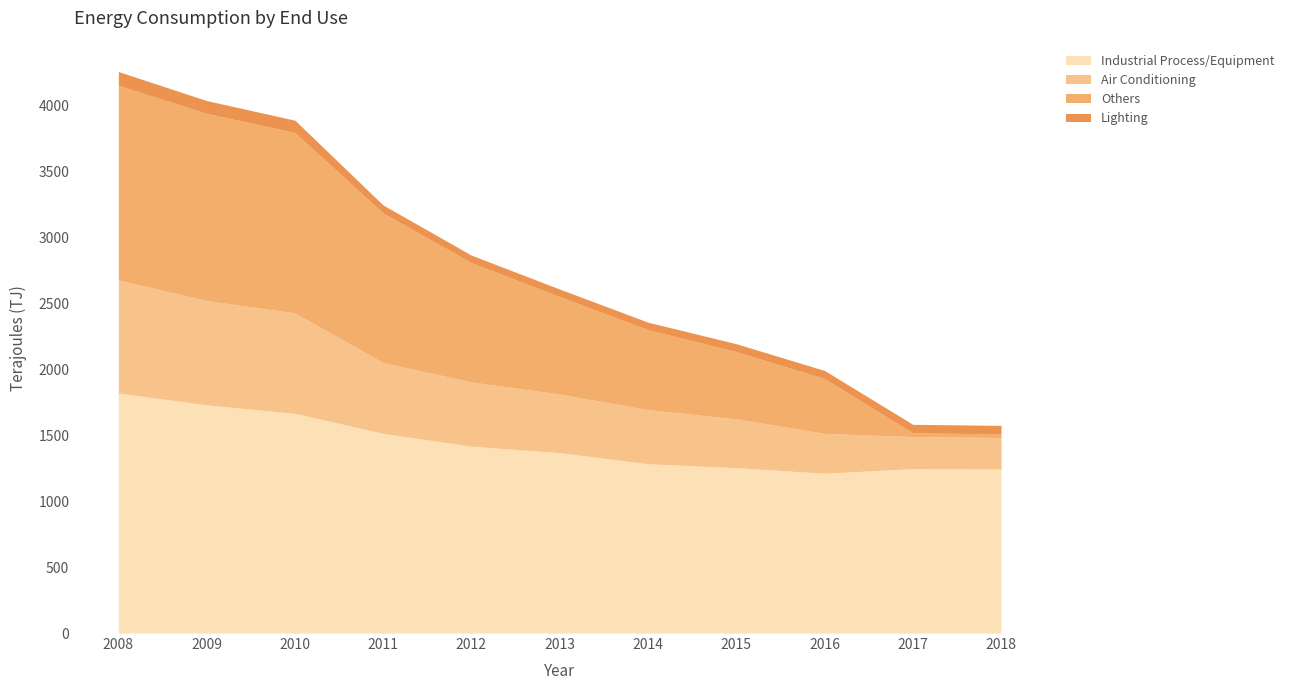

How many values in the Others series exceed 739?

5